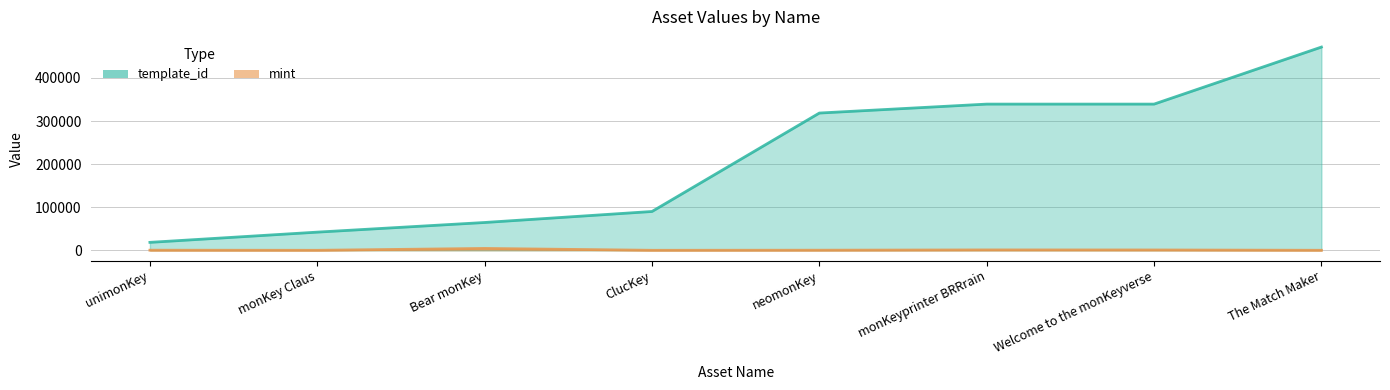

The mint series shows 4441 at Bear monKey. True or false?

True